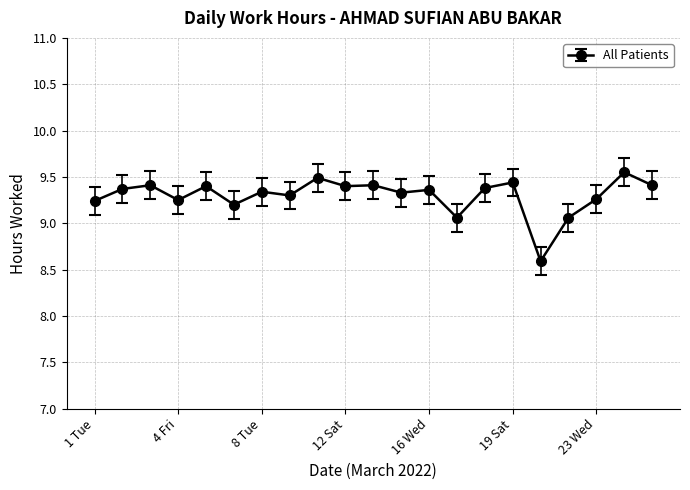

What is the difference between the maximum and minimum values?

1.0